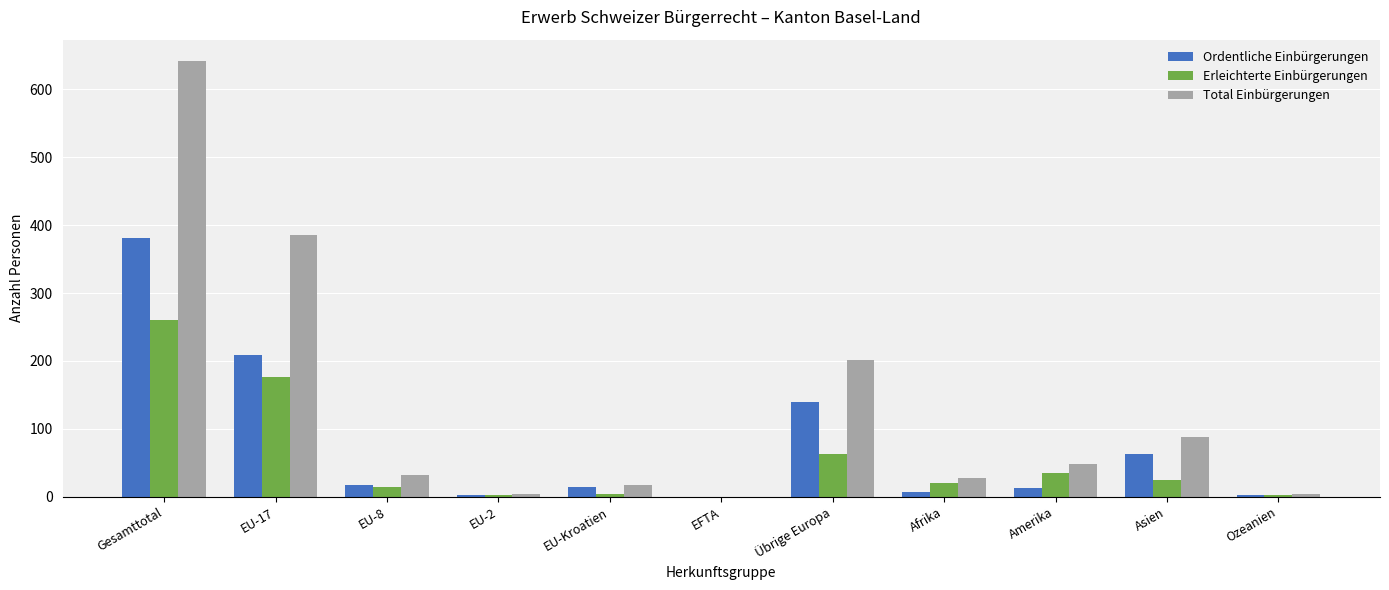

Which category has the highest value in the Ordentliche Einbürgerungen series?

Gesamttotal